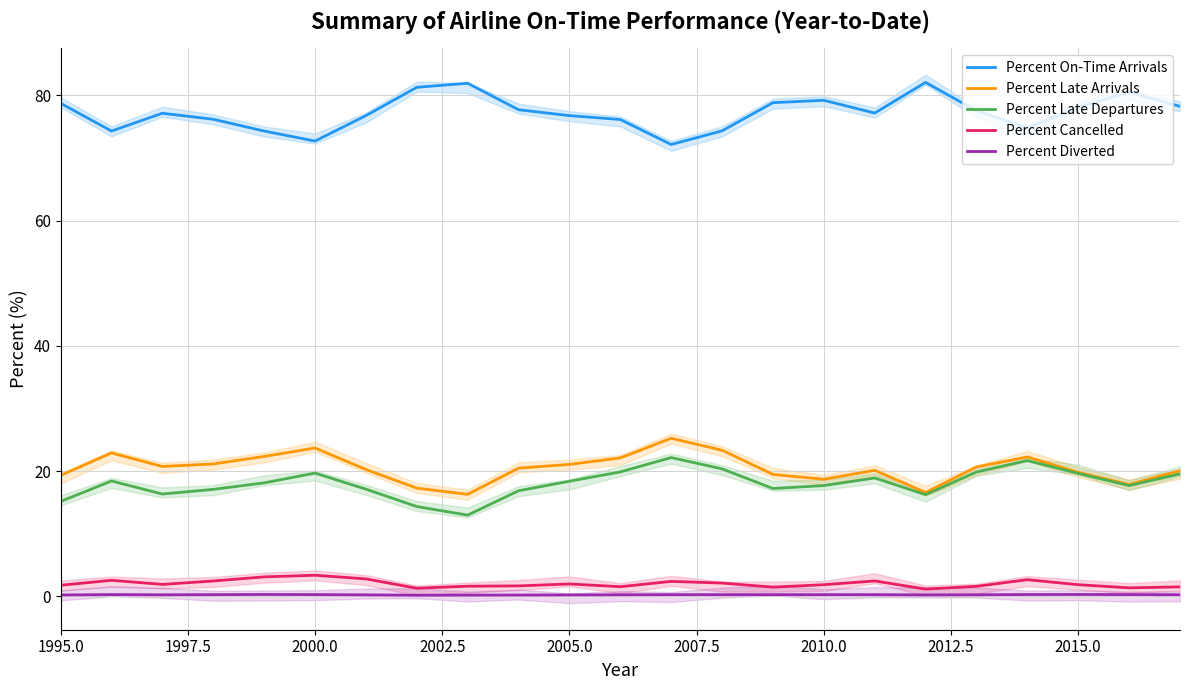

What is the sum of all Percent Cancelled values?

46.3